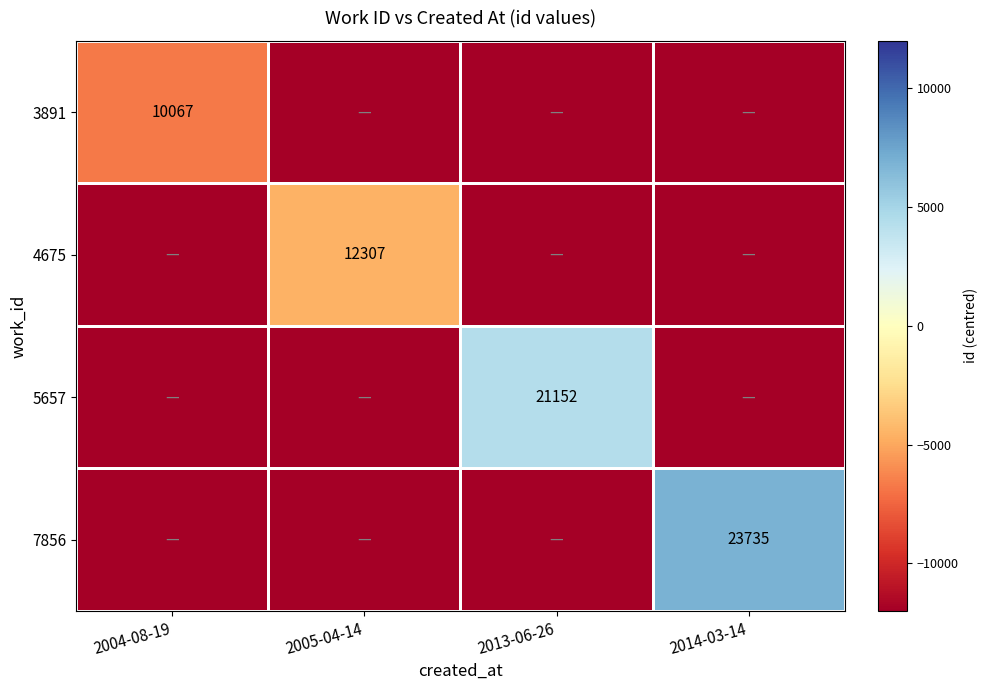

True or false: 5657 has a value of -5064.0 at 2004-08-19.

False